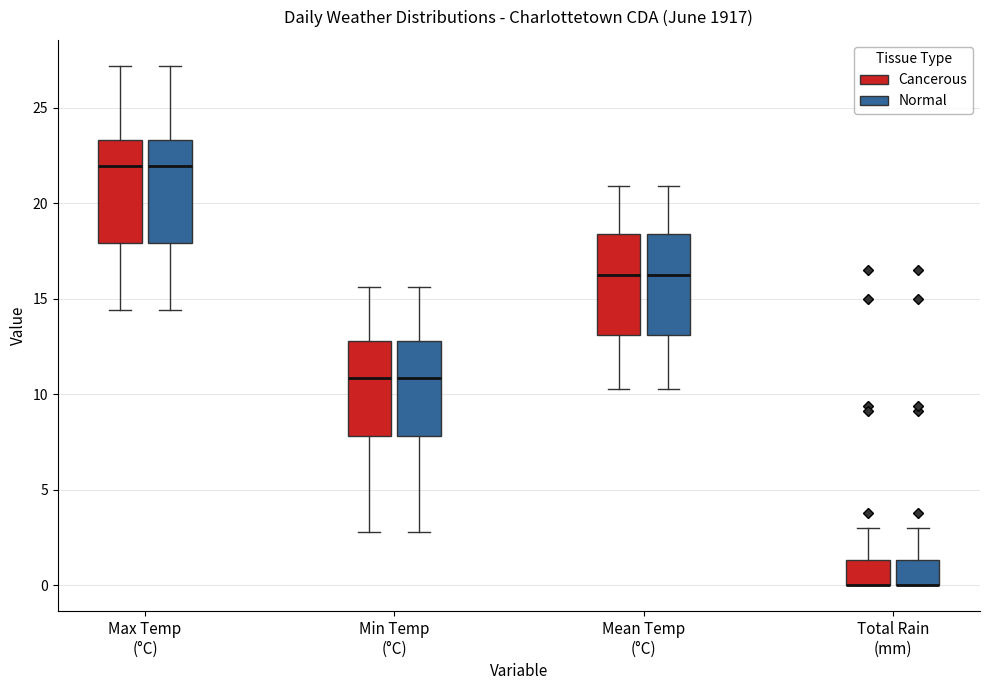

Reading left to right, transcribe this box plot: for each box, give where its median line is, the range the box spans, and where its two whiskers end, as read against the y-axis. The values are not printed on the chart, so give them approximately, as read against the axis.

Max Temp (°C) (Cancerous): median 22.0, box 18.0 to 23.5, whiskers 14.5 to 27.0
Max Temp (°C) (Normal): median 22.0, box 18.0 to 23.5, whiskers 14.5 to 27.0
Min Temp (°C) (Cancerous): median 11.0, box 8.0 to 13.0, whiskers 3.0 to 15.5
Min Temp (°C) (Normal): median 11.0, box 8.0 to 13.0, whiskers 3.0 to 15.5
Mean Temp (°C) (Cancerous): median 16.5, box 13.0 to 18.5, whiskers 10.5 to 21.0
Mean Temp (°C) (Normal): median 16.5, box 13.0 to 18.5, whiskers 10.5 to 21.0
Total Rain (mm) (Cancerous): median 0.0 (drawn on the box's lower edge), box 0.0 to 1.5, whiskers 0.0 to 3.0
Total Rain (mm) (Normal): median 0.0 (drawn on the box's lower edge), box 0.0 to 1.5, whiskers 0.0 to 3.0